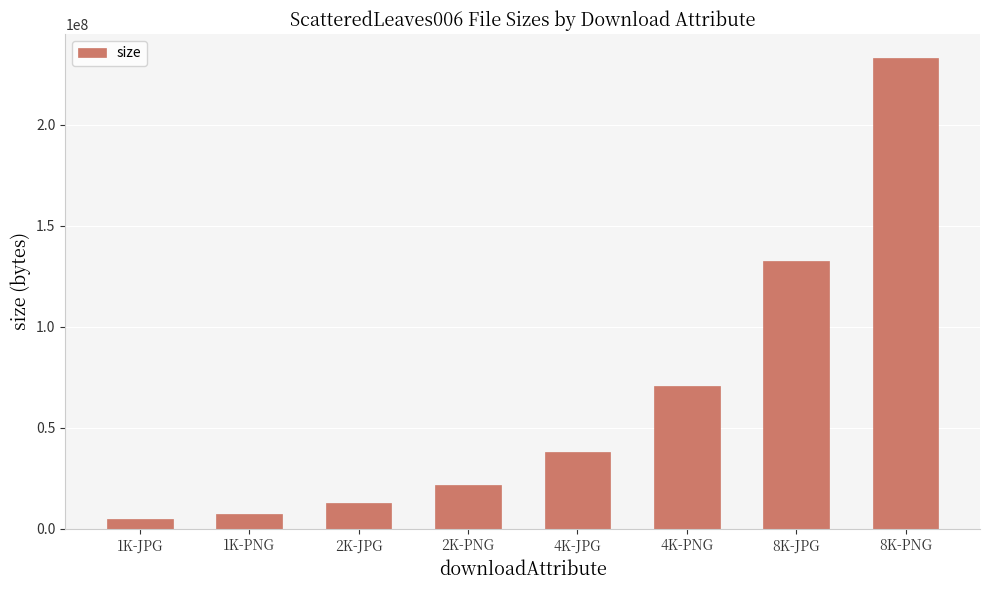

At which category does the chart reach its minimum across all series?

1K-JPG